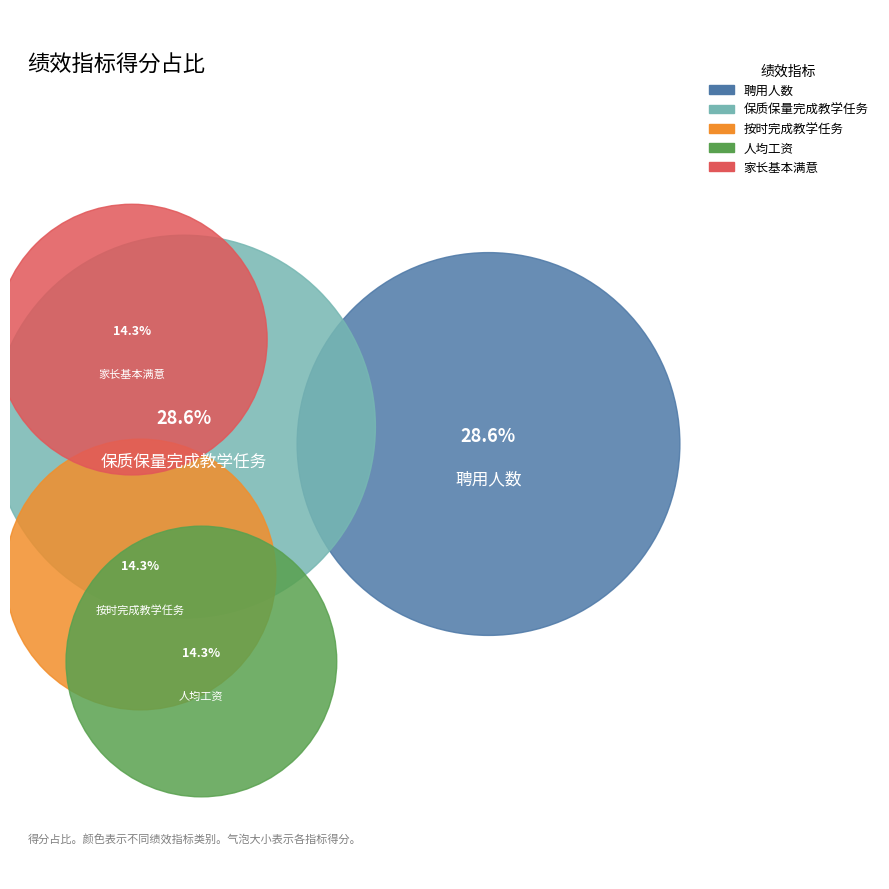

Is 指标1：人均工资 the majority of the pie?

No